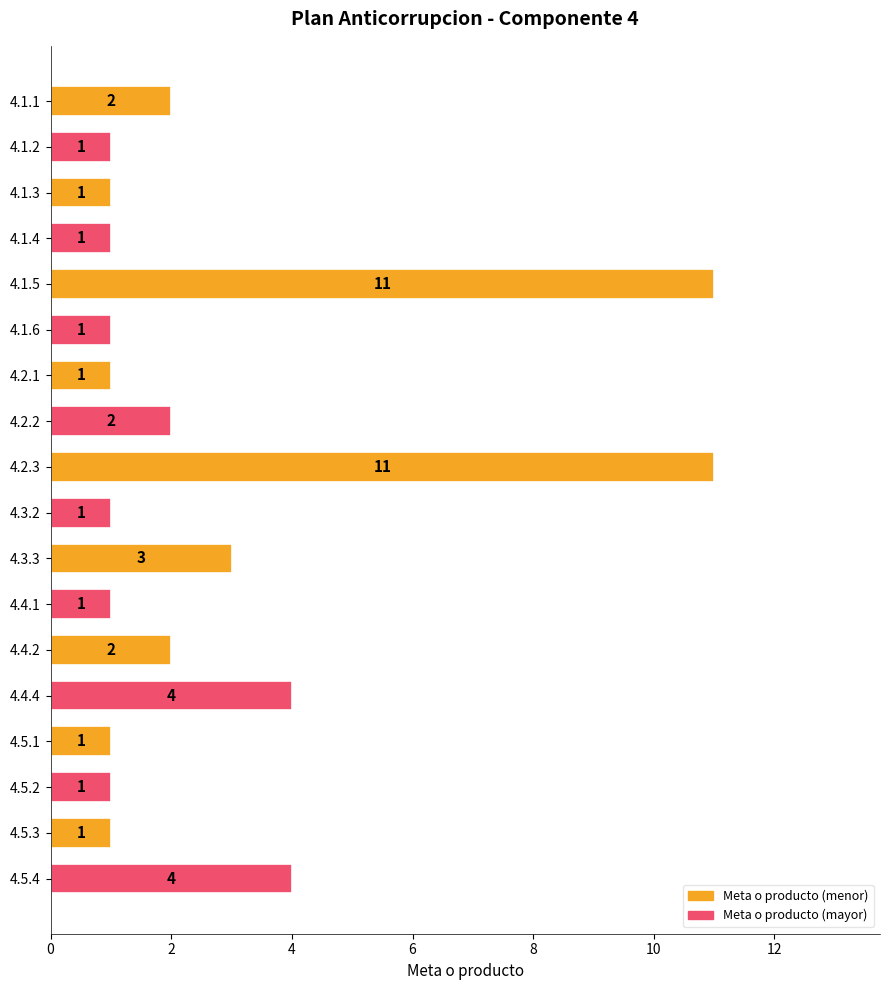

What is the difference between the maximum and second lowest values?

10